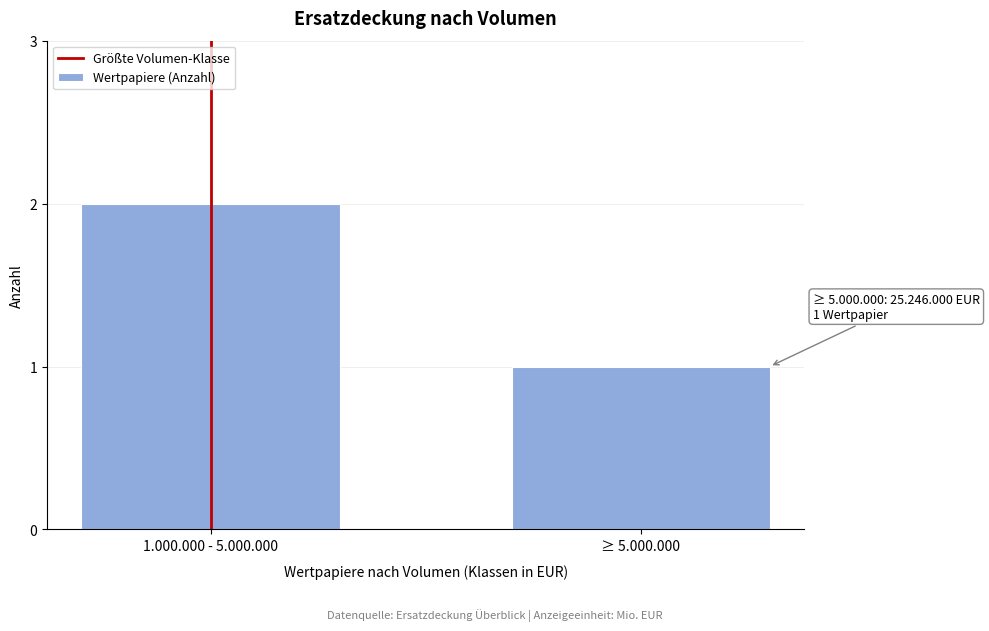

Reading right to left, transcribe all the data shown in this chart.

≥ 5.000.000=1	1.000.000 - 5.000.000=2